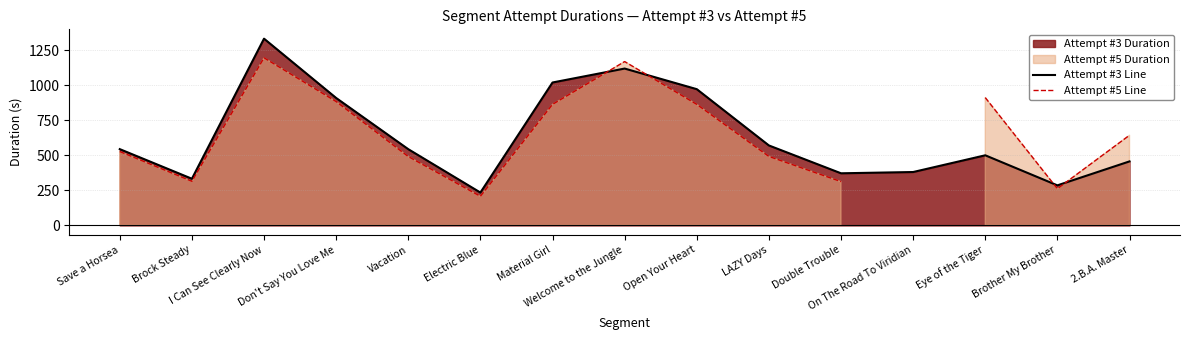

Which series has the largest range (max minus min)?

Attempt #3 Line